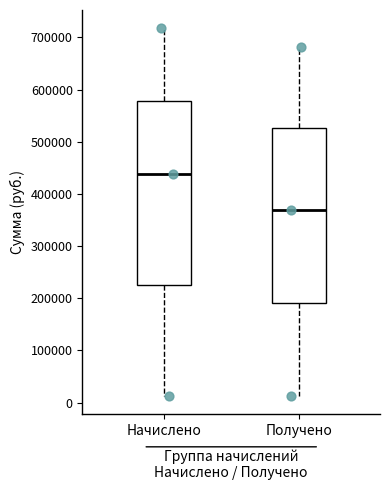

Reading left to right, transcribe this box plot: for each box, give where its median line is, the range the box spans, and where its two whiskers end, as read against the y-axis. The values are not printed on the chart, so give them approximately, as read against the axis.

Начислено: median 440000, box 230000 to 580000, whiskers 10000 to 720000
Получено: median 370000, box 190000 to 530000, whiskers 10000 to 680000